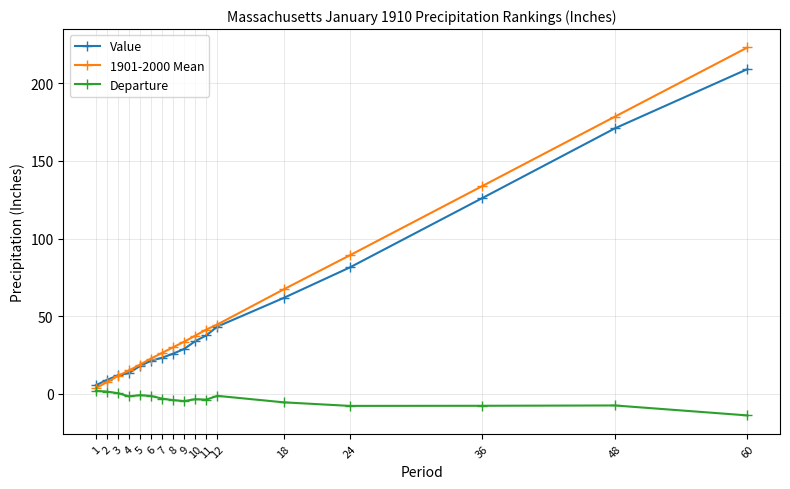

What is the average value of the Value series?

54.2